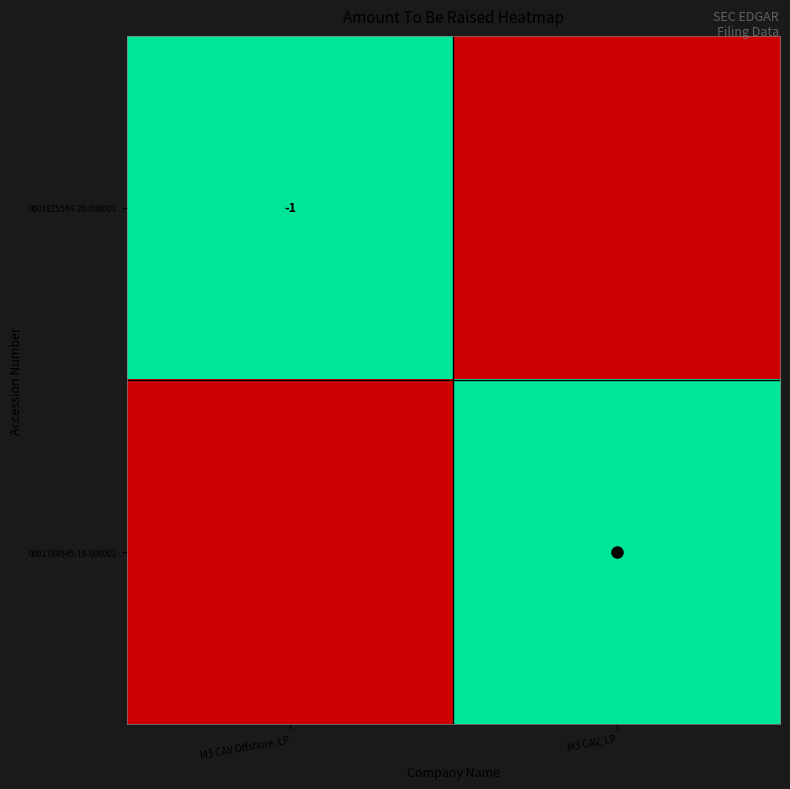

The value of 0001825544-20-000001 at M3 CAV Offshore, LP is 0. True or false?

False